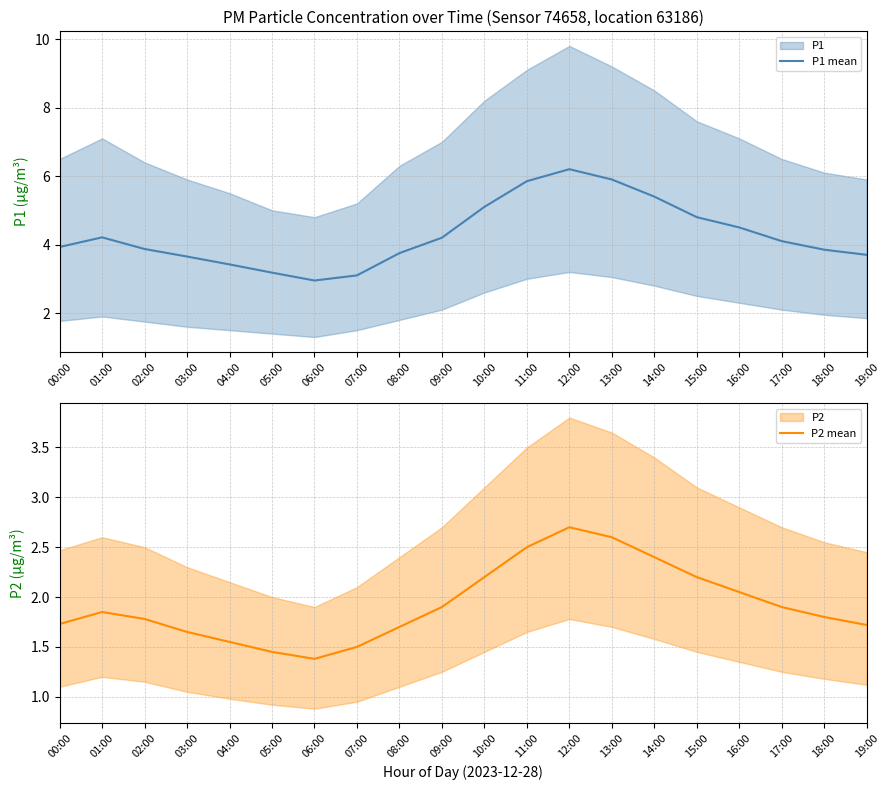

How many data points in P1 mean are less than 4?

10